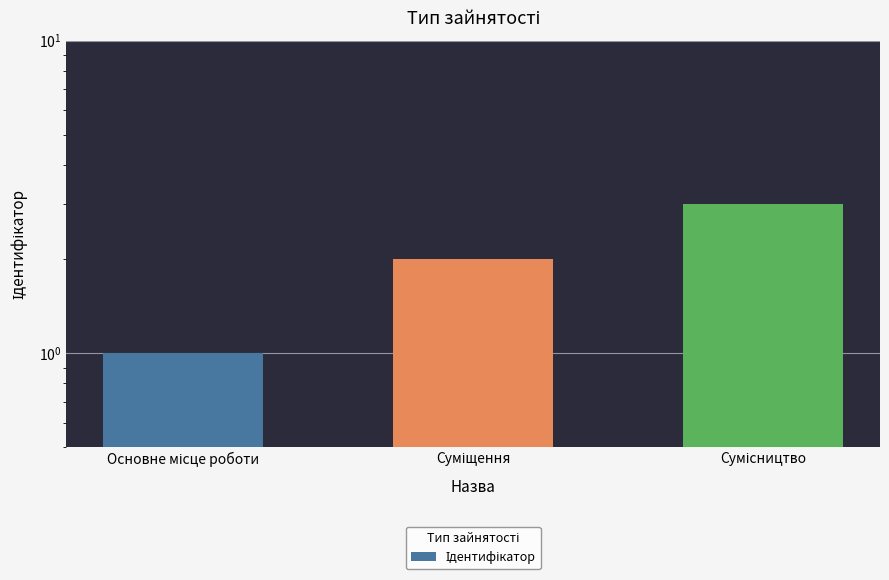

At which category does the chart reach its peak across all series?

Сумісництво